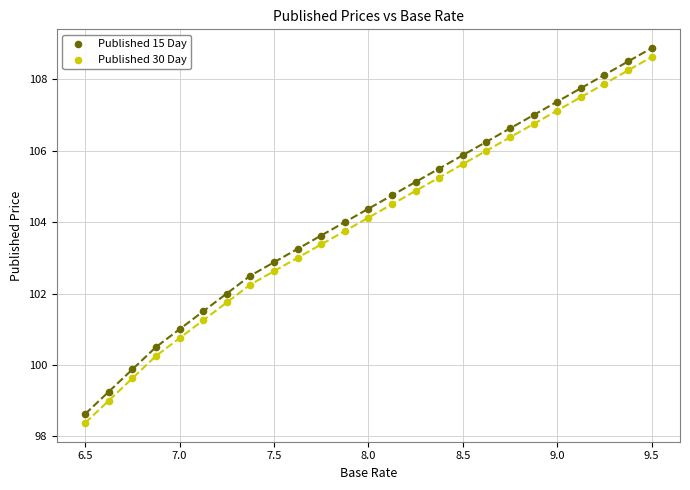

What are all the series names shown in the legend?

Published 15 Day, Published 30 Day